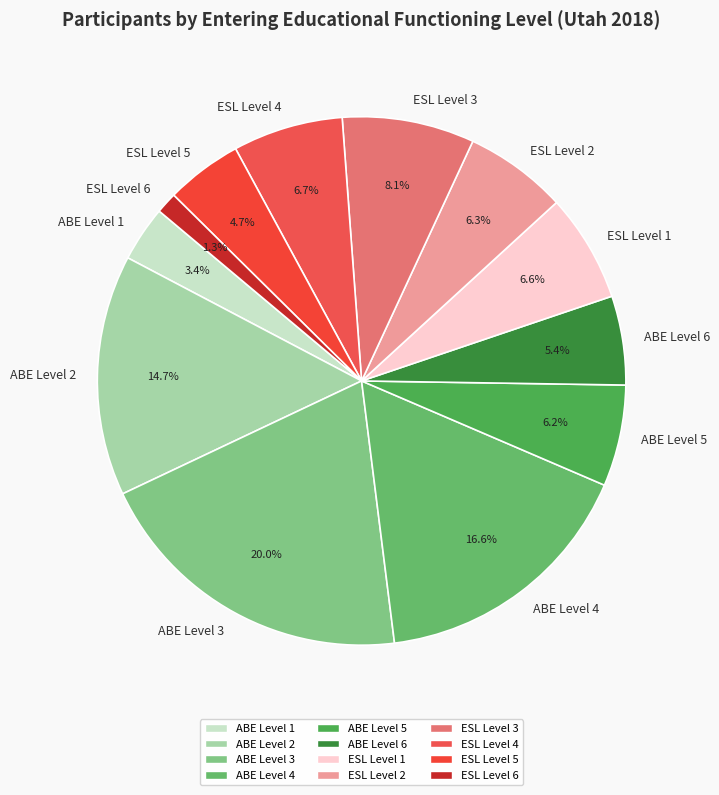

To the nearest percent, what is the combined percentage of ABE Level 3 and ESL Level 1?

27%